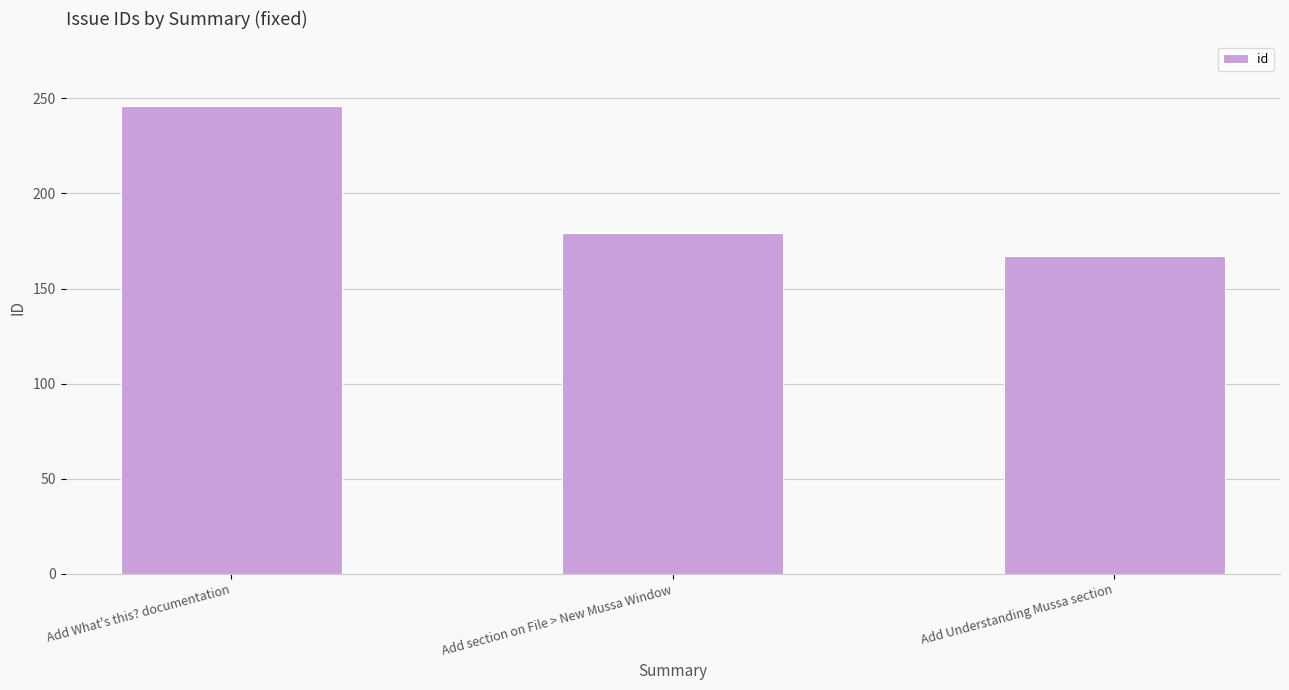

List the labels in order of value, largest first.

Add What's this? documentation, Add section on File > New Mussa Window, Add Understanding Mussa section